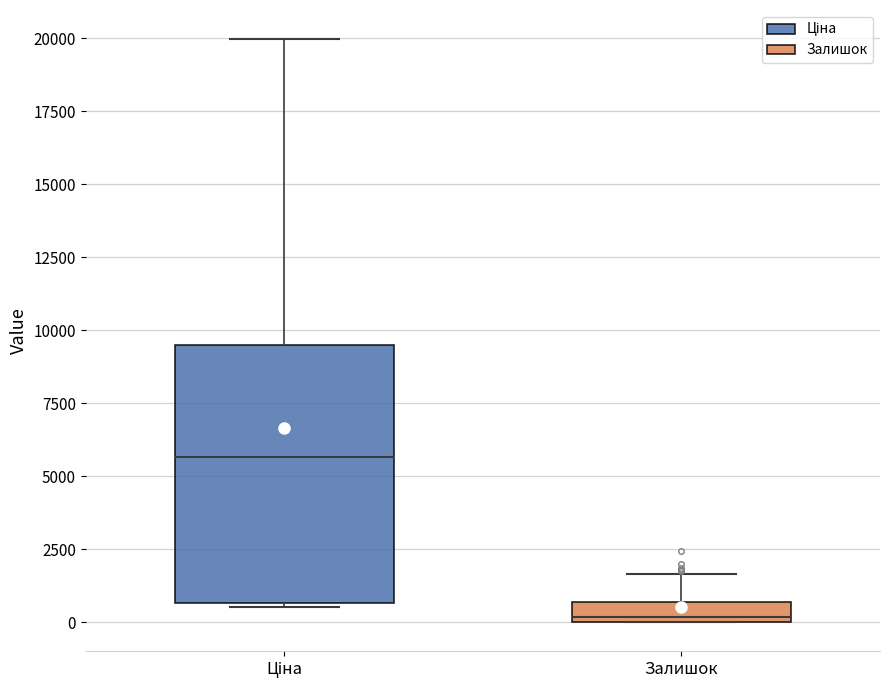

Which box is the tallest, from its lower edge to its upper edge?

Ціна